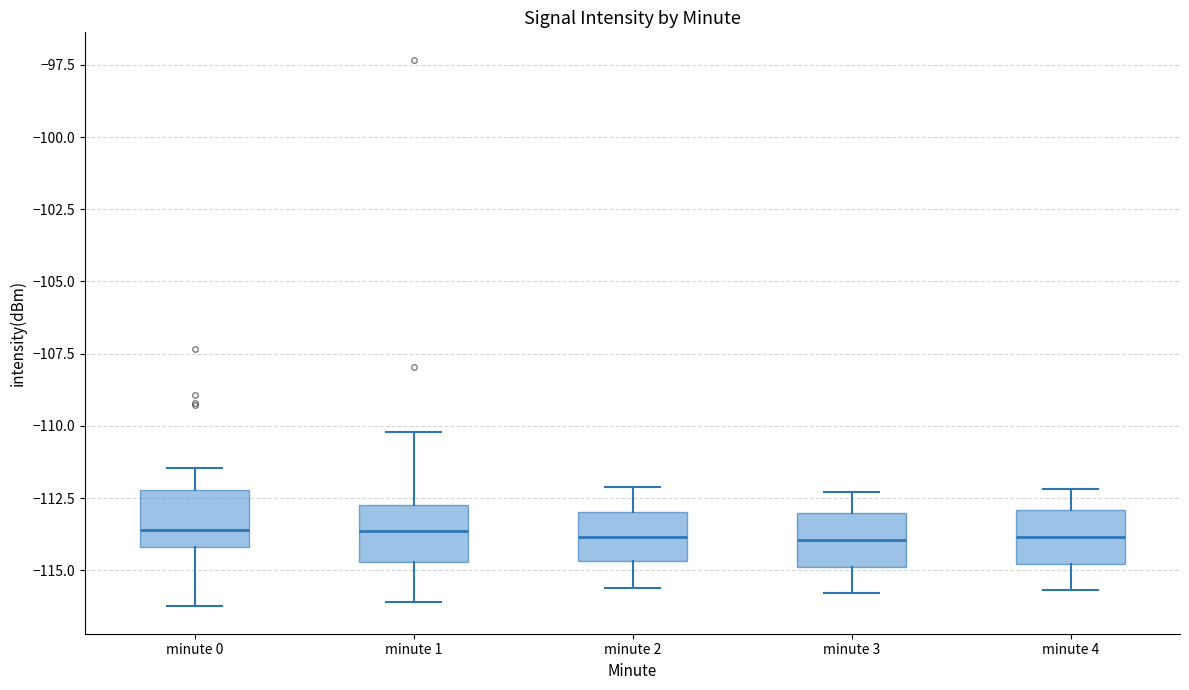

Reading left to right, transcribe this box plot: for each box, give where its median line is, the range the box spans, and where its two whiskers end, as read against the y-axis. The values are not printed on the chart, so give them approximately, as read against the axis.

minute 0: median -113.5, box -114.0 to -112.0, whiskers -116.5 to -111.5
minute 1: median -113.5, box -114.5 to -112.5, whiskers -116.0 to -110.0
minute 2: median -114.0, box -114.5 to -113.0, whiskers -115.5 to -112.0
minute 3: median -114.0, box -115.0 to -113.0, whiskers -116.0 to -112.5
minute 4: median -114.0, box -115.0 to -113.0, whiskers -115.5 to -112.0